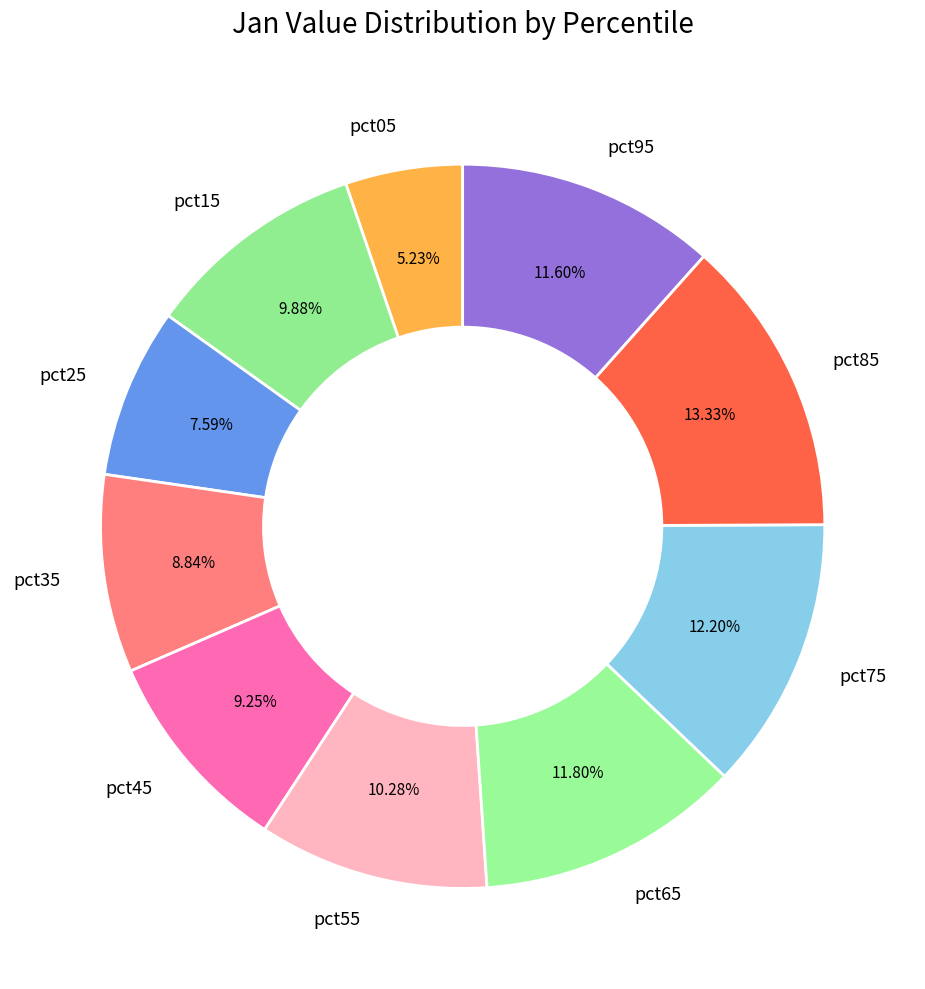

To the nearest percent, what percentage of the pie is pct15?

10%